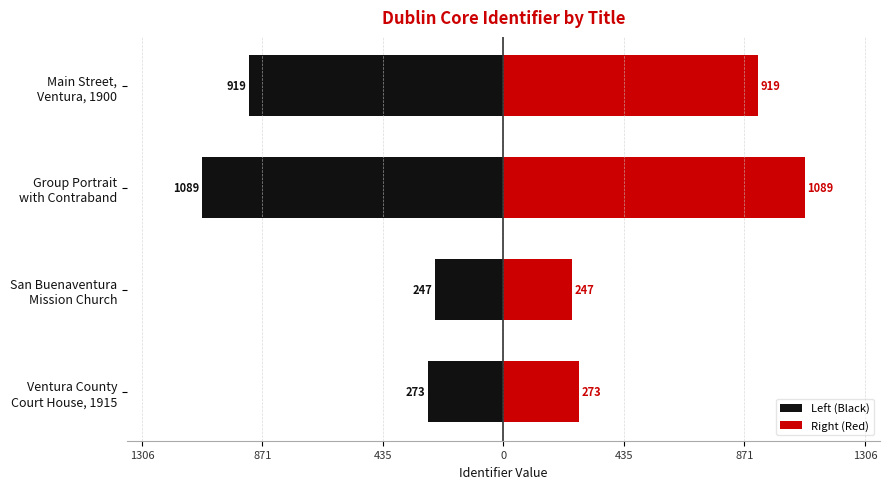

Rank the series by their average value, from highest to lowest.

Right (Red), Left (Black)